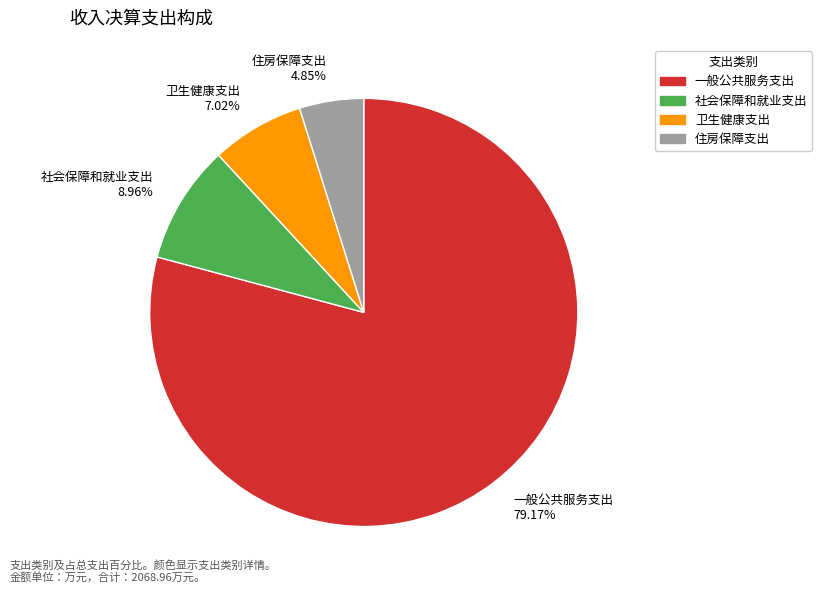

What is the ratio of the value at 卫生健康支出 to the value at 住房保障支出?

1.4